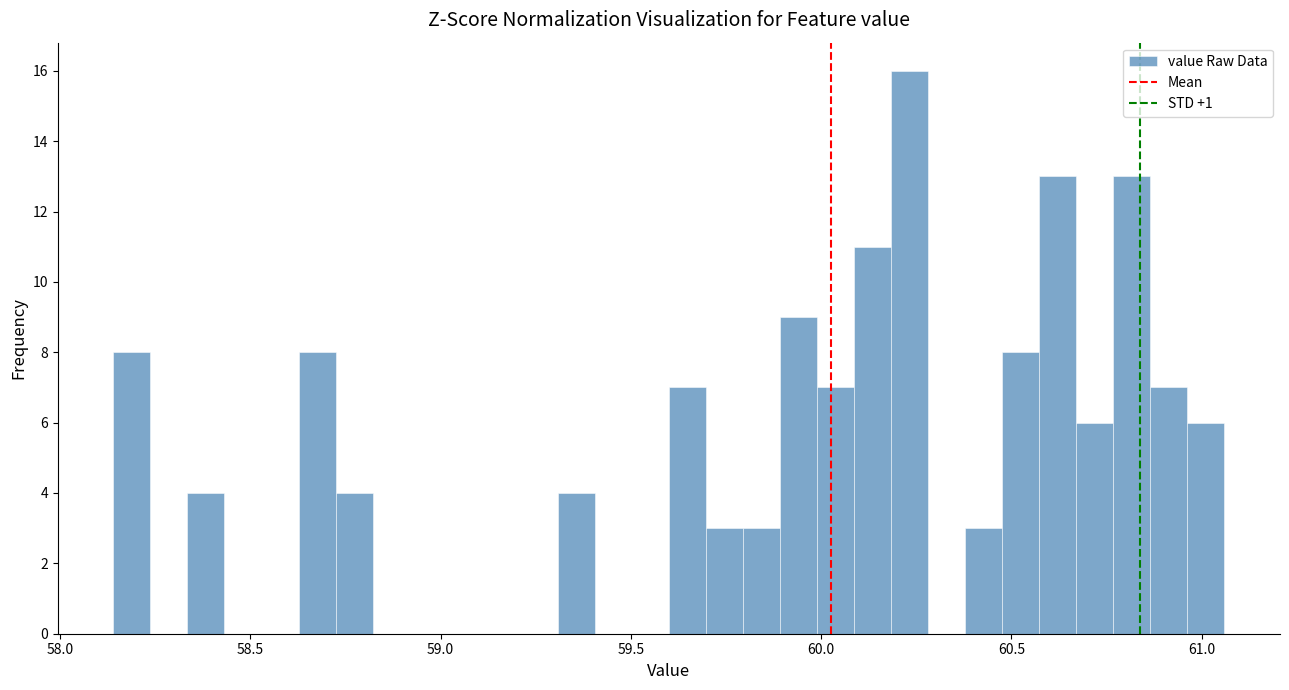

Around what value on the x-axis is the tallest bar? Give the approximate position of its centre, as read against the axis.

60.25